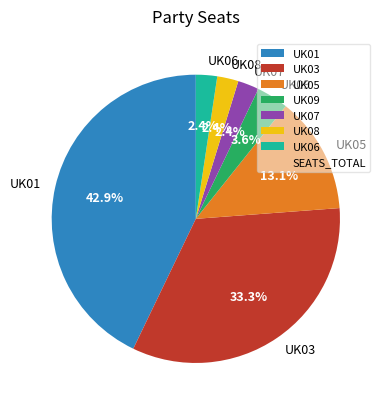

To the nearest percent, what portion does UK05 represent?

13%